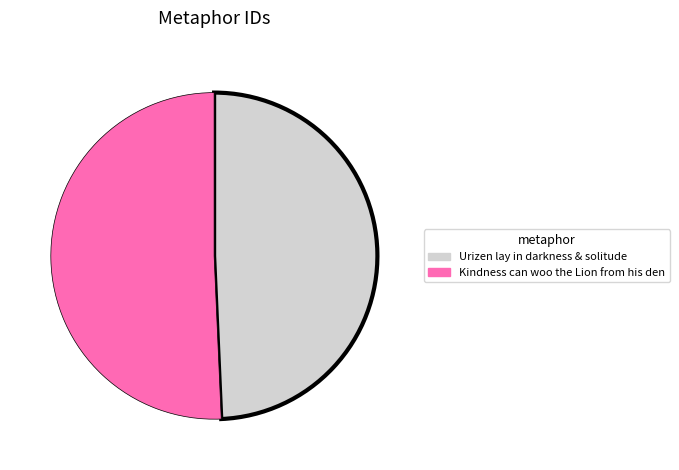

What is the majority slice?

Kindness can woo the Lion from his den